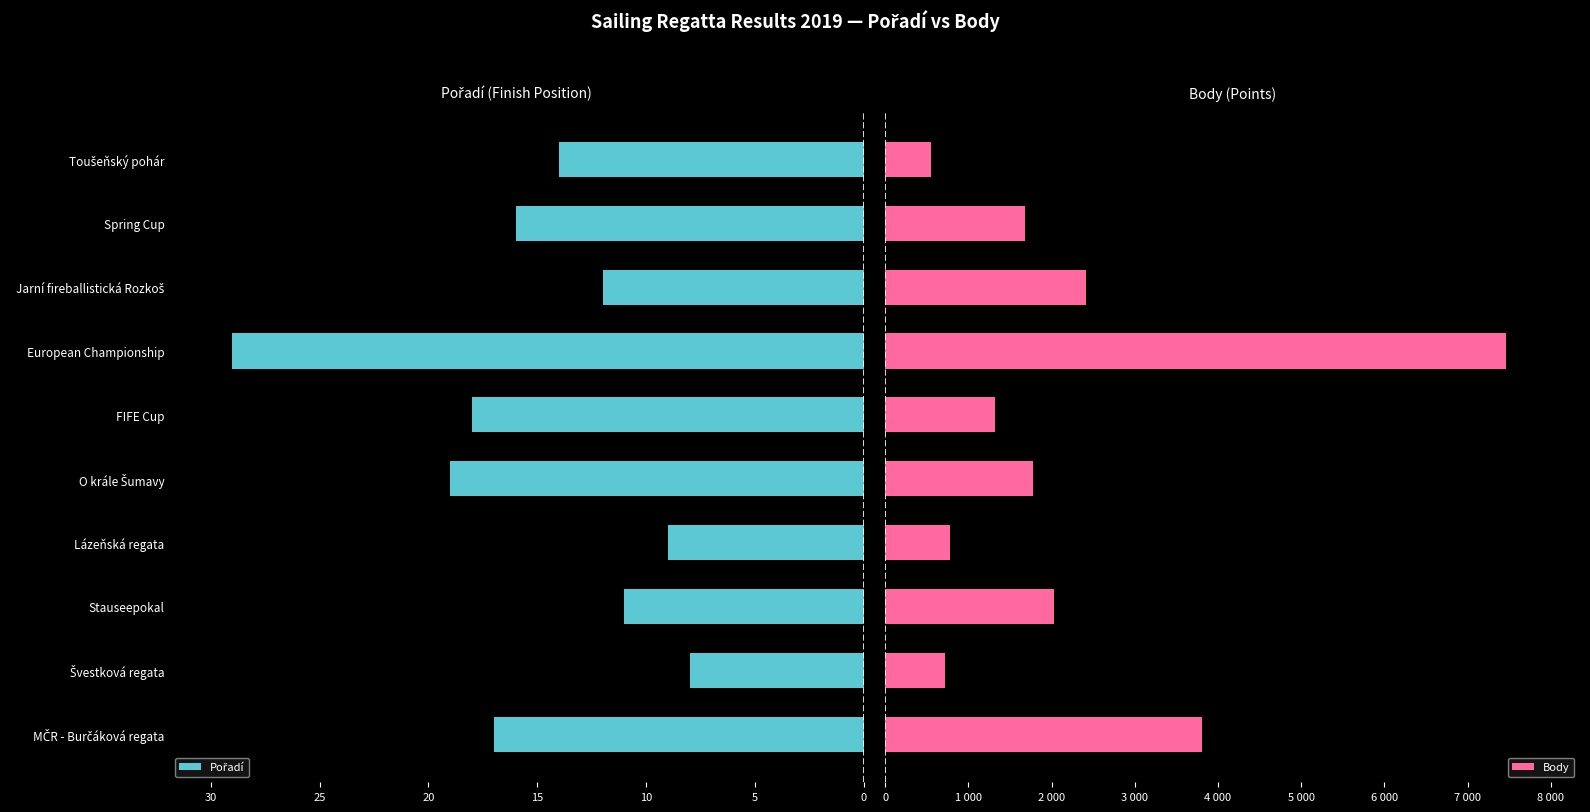

What is the average value of the Body series?

2253